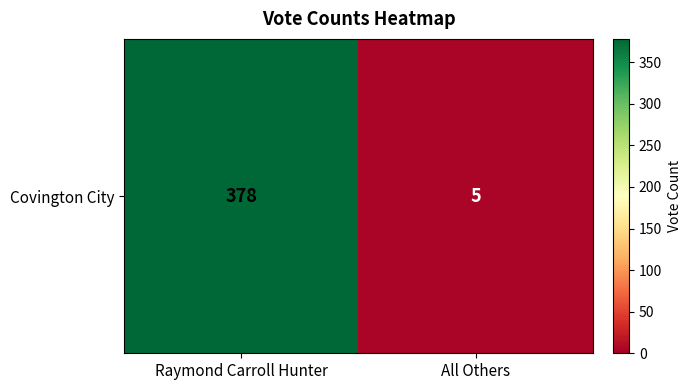

Reading left to right, list all the values displayed in this chart.

Raymond Carroll Hunter=378	All Others=5